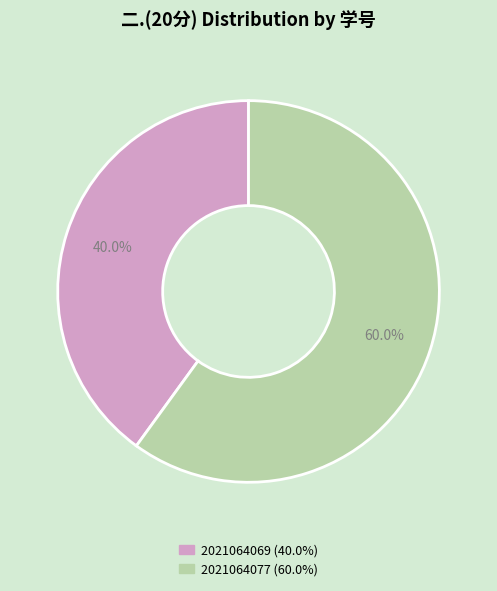

Is it true that 2021064069 is 40% of the pie?

True